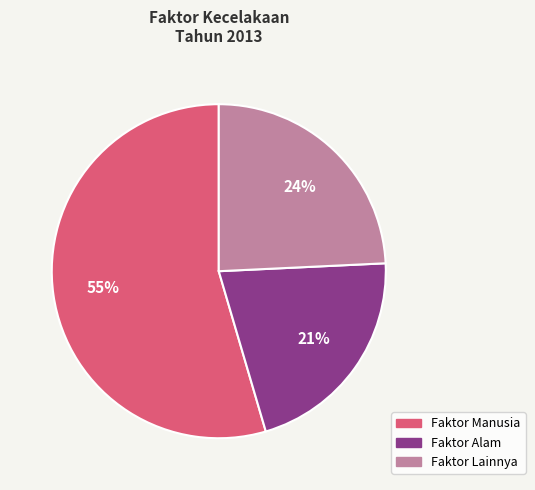

To the nearest percent, what is the average slice percentage?

33%